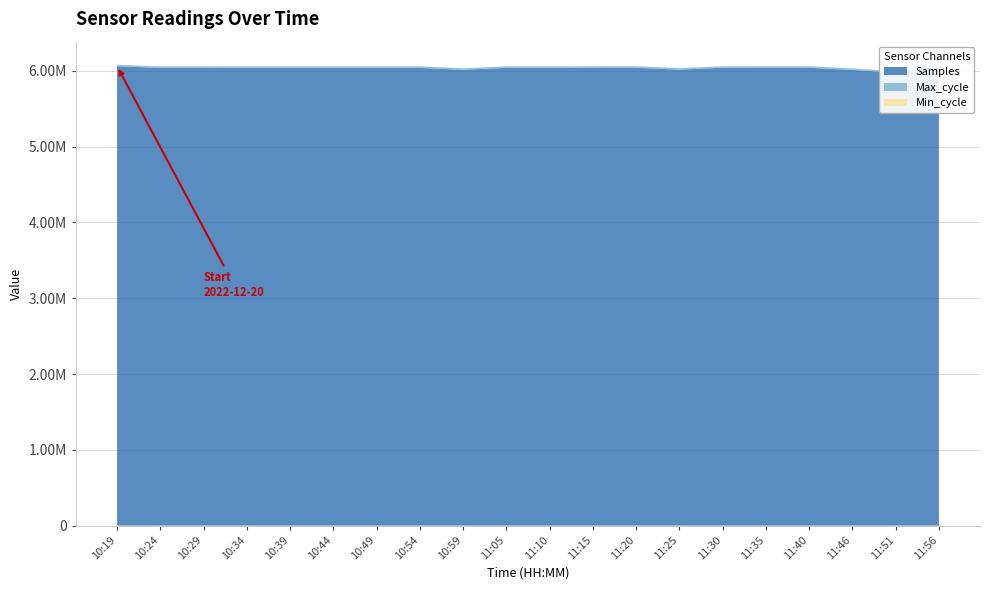

Reading left to right, what are all the values shown in this chart?

Samples: 6062101	6039696	6039229	6040987	6040673	6040597	6040836	6040506	6015495	6040555	6040864	6042397	6042554	6017209	6042193	6042400	6042139	6013354	5976336	6042162
Max_cycle: 19918	20323	19914	20327	19996	20291	19997	20334	19914	19914	19921	19917	19989	19921	19921	20029	20334	19918	19914	19950
Min_cycle: 23	23	23	23	23	23	23	23	23	23	23	23	23	23	23	23	23	23	23	23